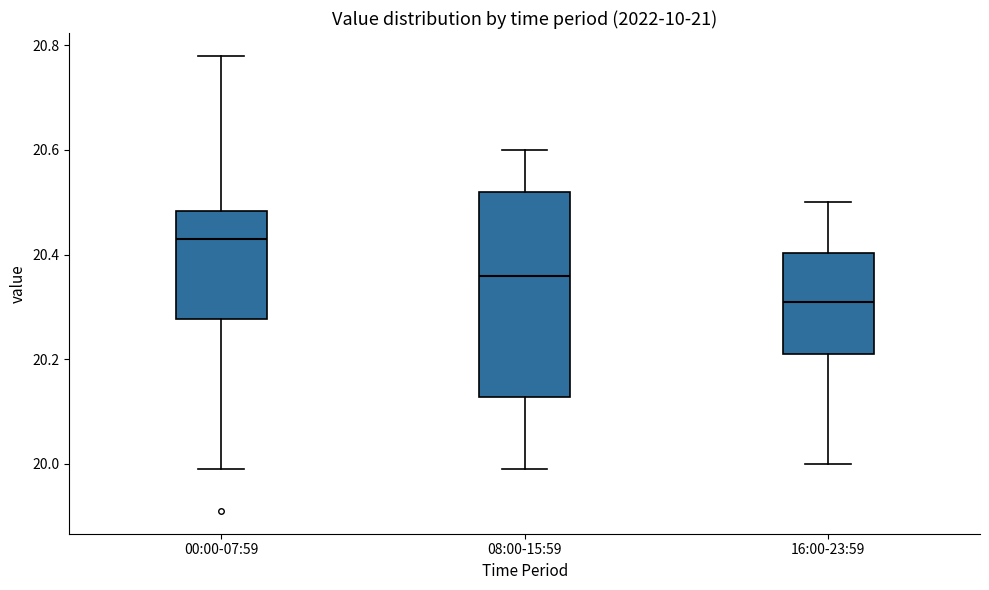

Which box is the tallest, from its lower edge to its upper edge?

08:00-15:59